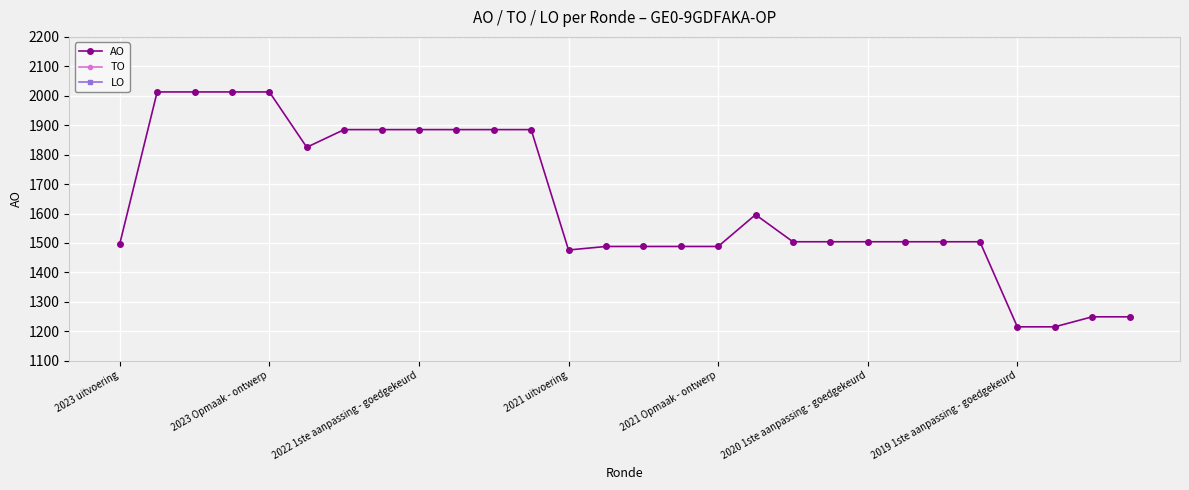

Count the number of categories in the chart.

28